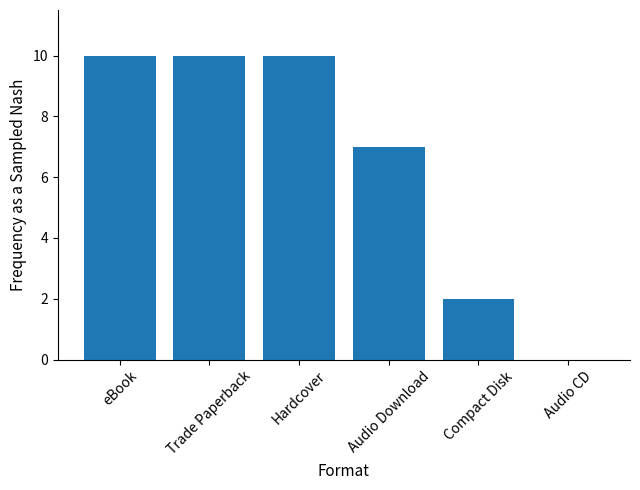

Is it true that the value at eBook is 10?

True